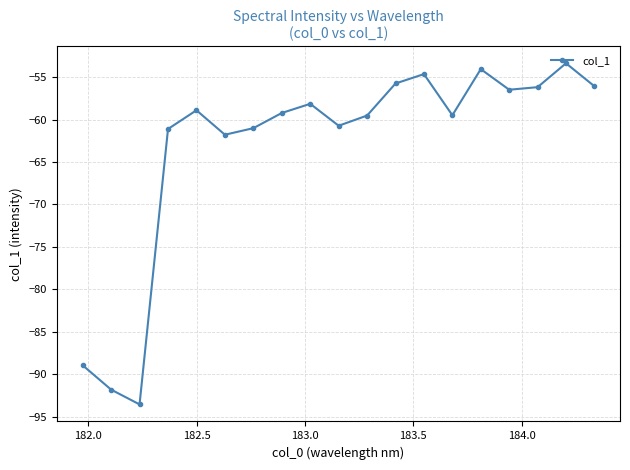

What is the value of the 12th point from the left?

-55.7